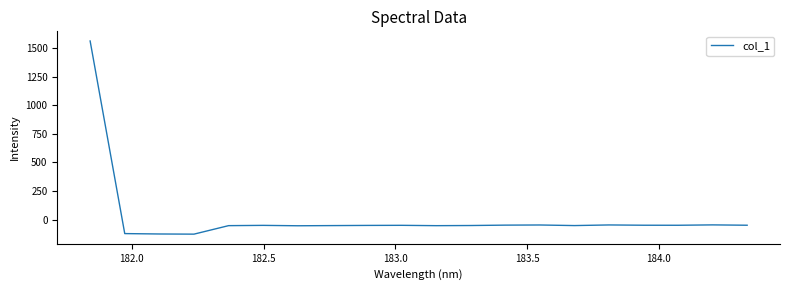

What is the minimum value shown in the chart?

-128.2